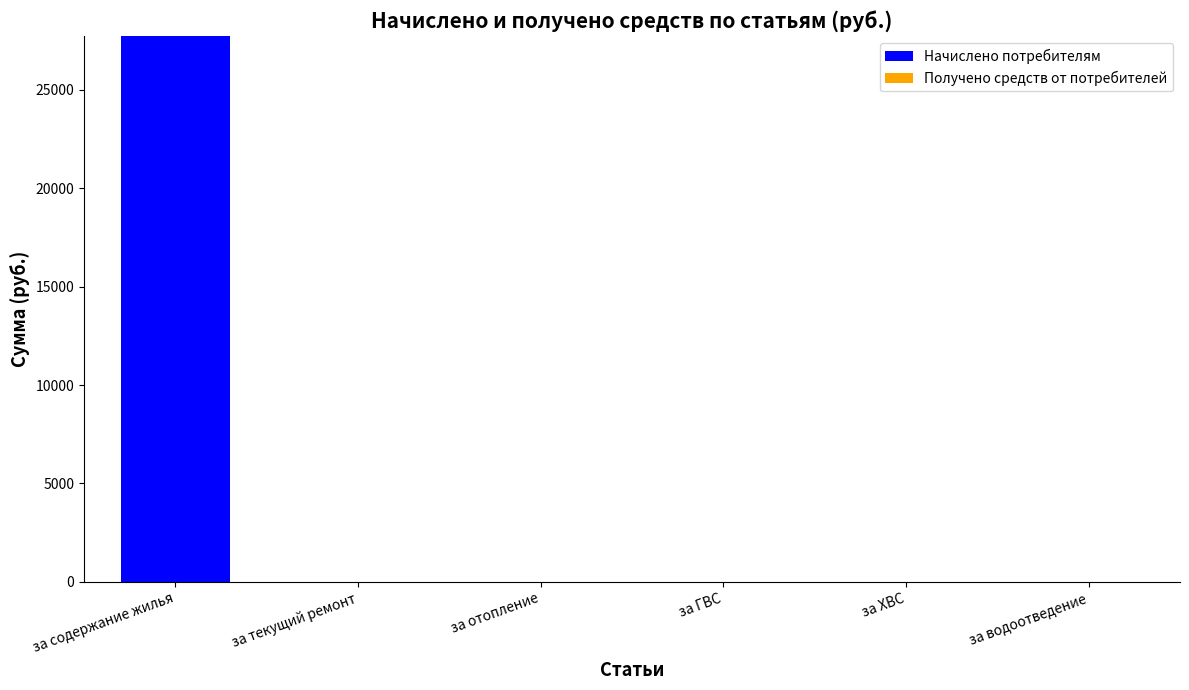

At which category does the chart reach its peak across all series?

за содержание жилья